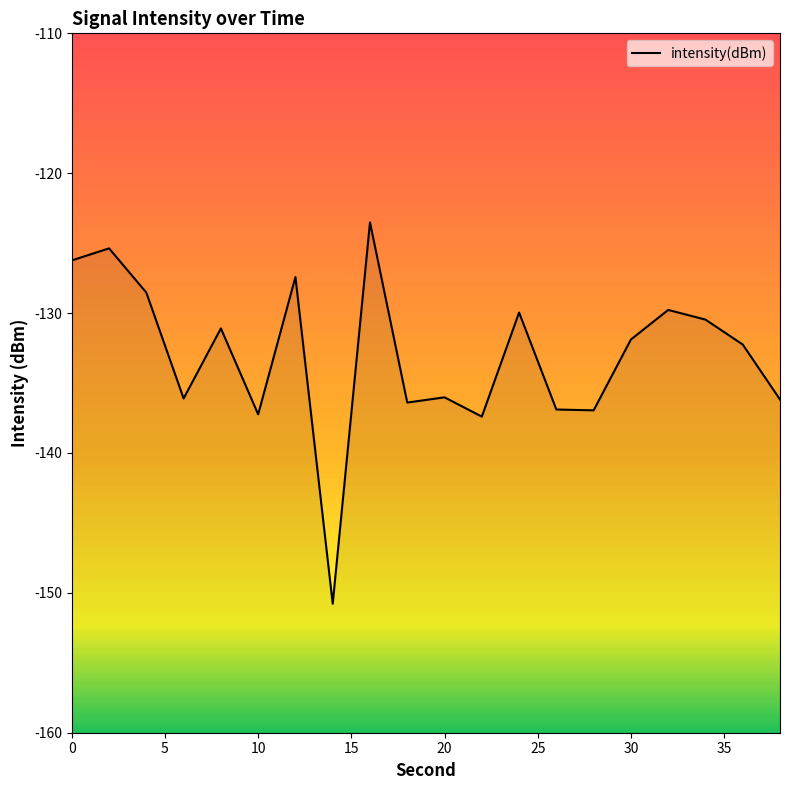

What is the minimum value shown in the chart?

-150.8